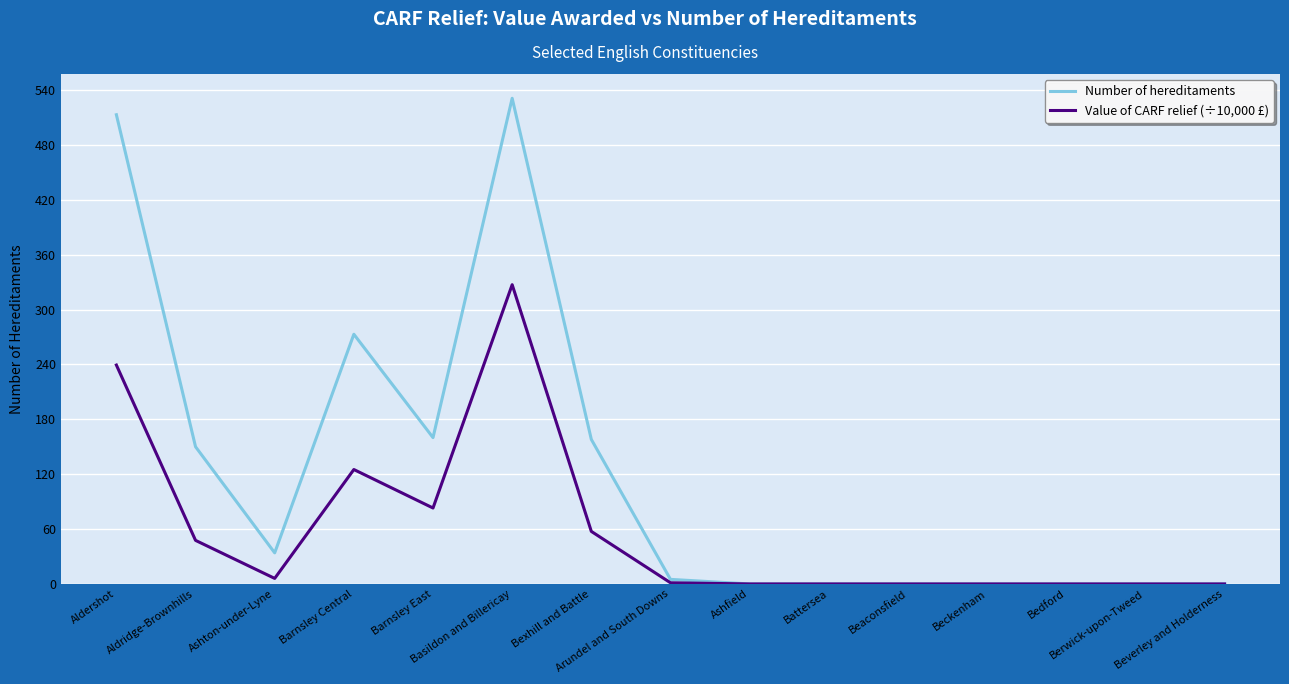

What position from the left is Bedford?

13